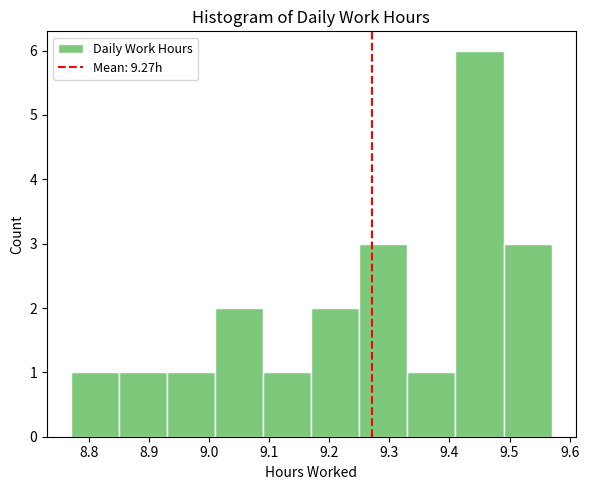

Reading left to right, list every bar in this chart as the range it spans on the x-axis followed by its height. The values are not printed on the chart, so give them approximately, as read against the axis.

8.77 to 8.85: 1
8.85 to 8.93: 1
8.93 to 9.01: 1
9.01 to 9.09: 2
9.09 to 9.17: 1
9.17 to 9.25: 2
9.25 to 9.33: 3
9.33 to 9.41: 1
9.41 to 9.49: 6
9.49 to 9.57: 3